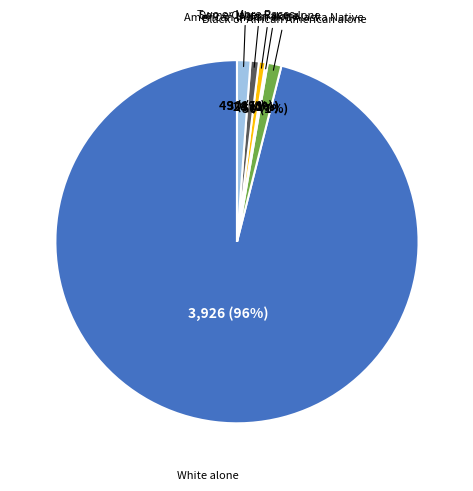

Does any single category account for the majority?

Yes